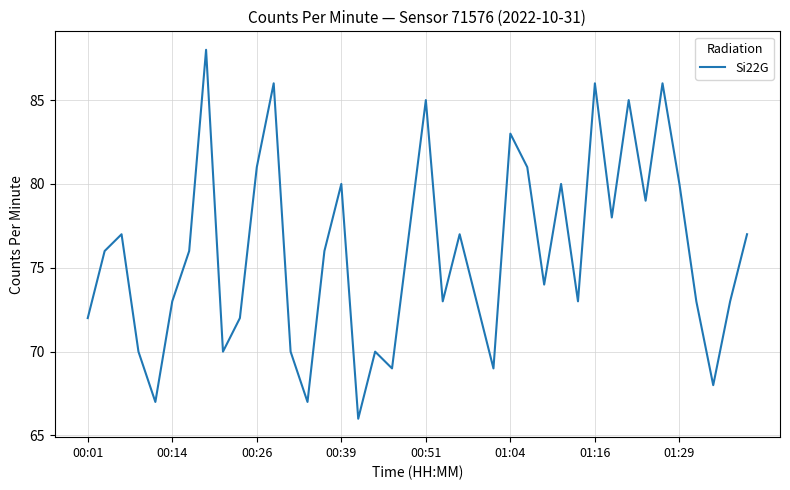

What is the difference between the maximum and minimum values?

22